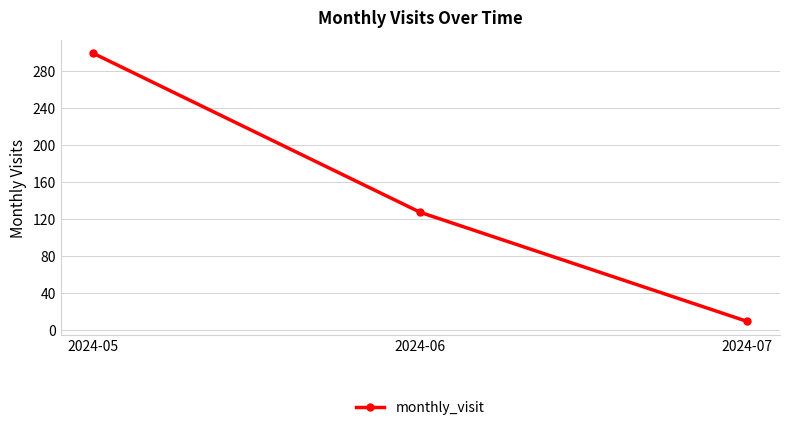

At which label does the data first exceed 127?

2024-05